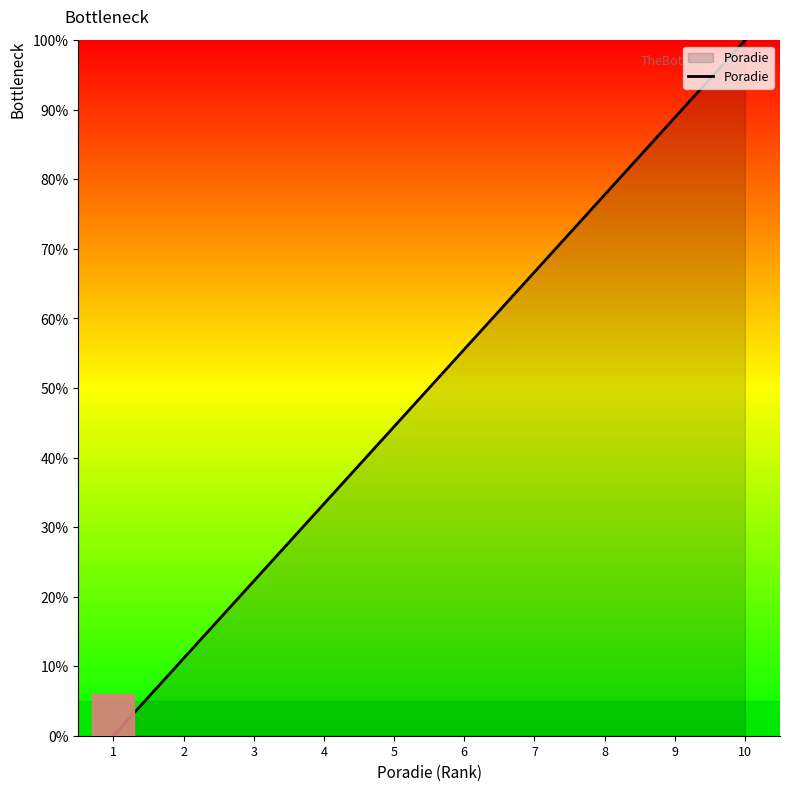

The chart shows a value of 24.2 at 9. True or false?

False